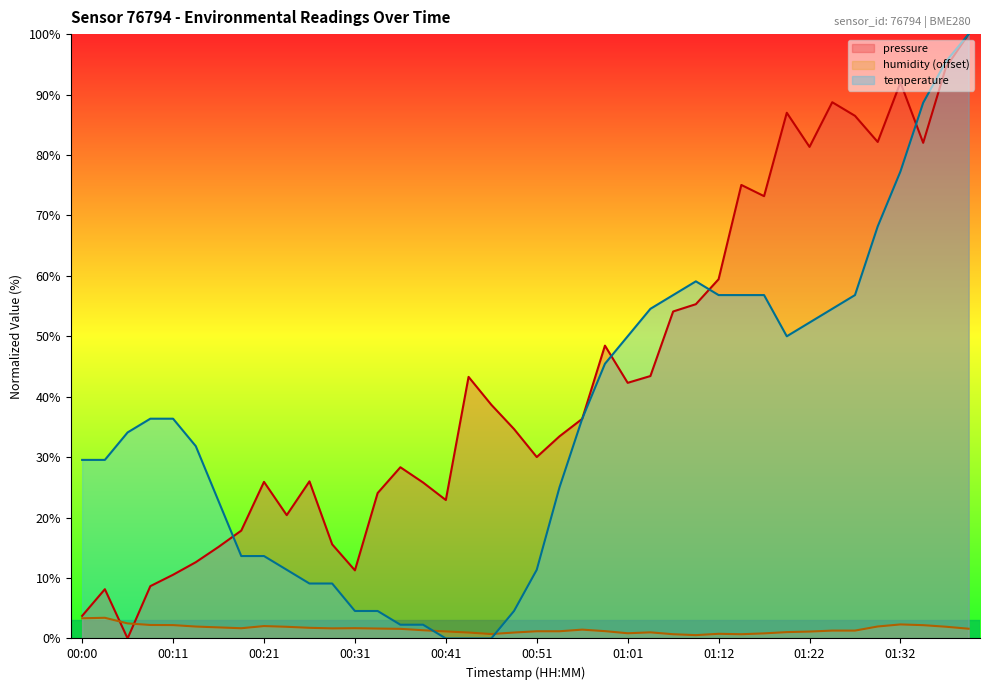

What is the maximum value for humidity line?

3.4